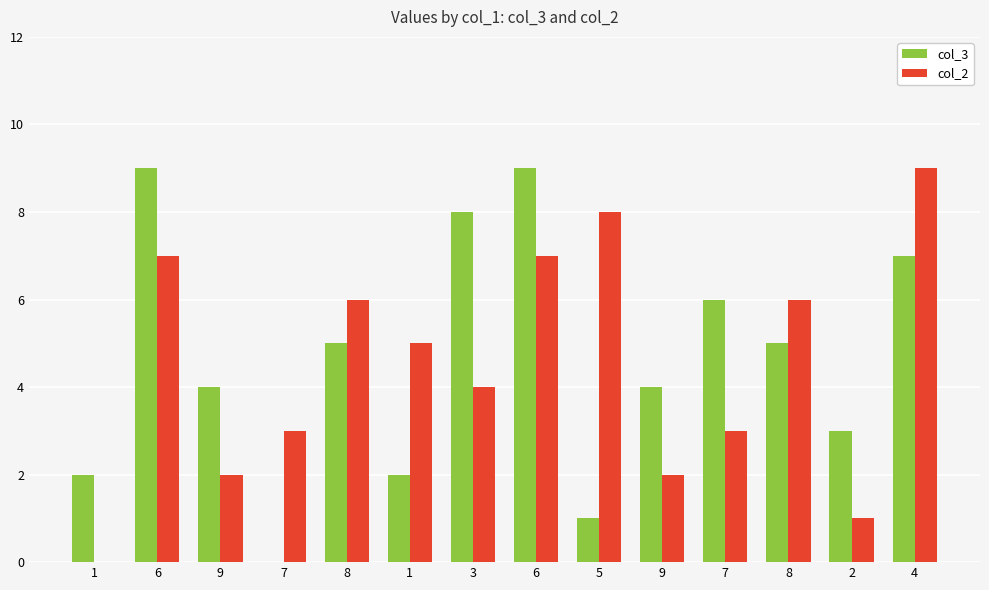

How many data points does each series have?

14